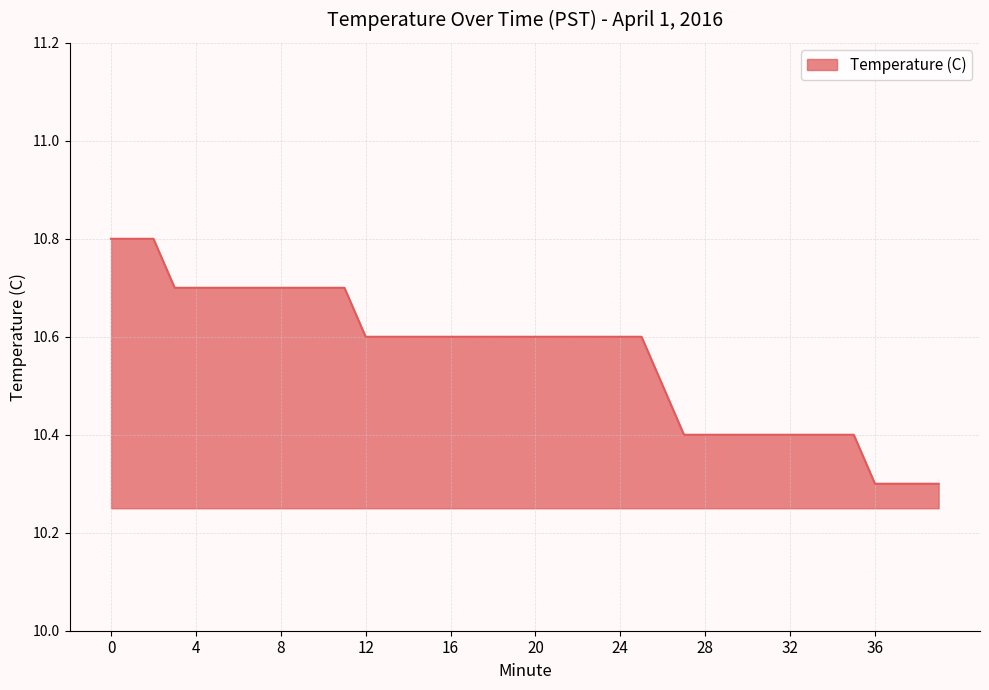

Count the values in the range 10 to 11.

40